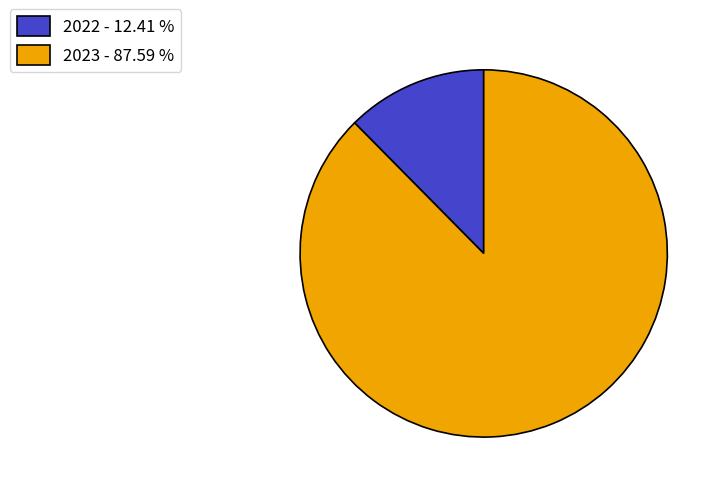

Between 2023 - 87.59 % and 2022 - 12.41 %, which is larger?

2023 - 87.59 %